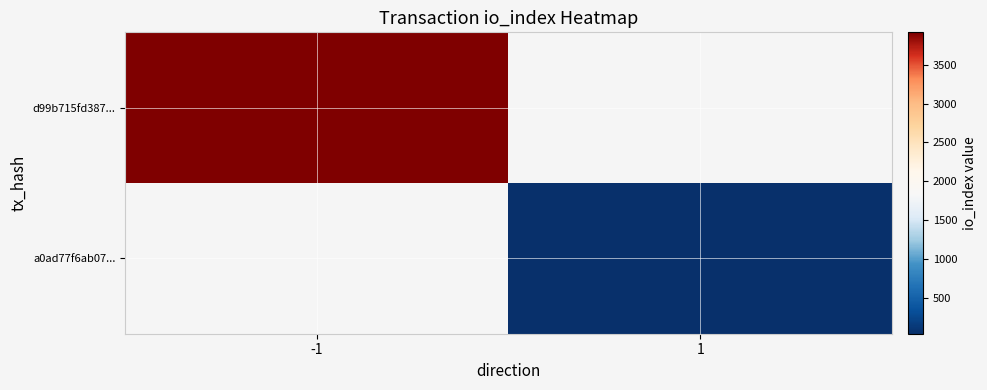

What is the minimum value shown in the chart?

33.0